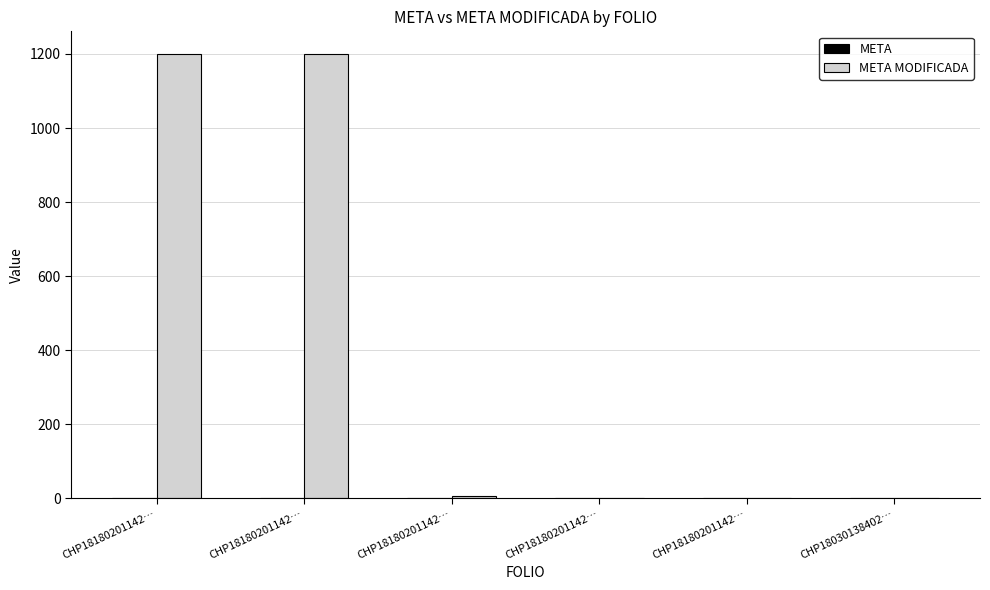

Does the chart contain stacked bars?

No